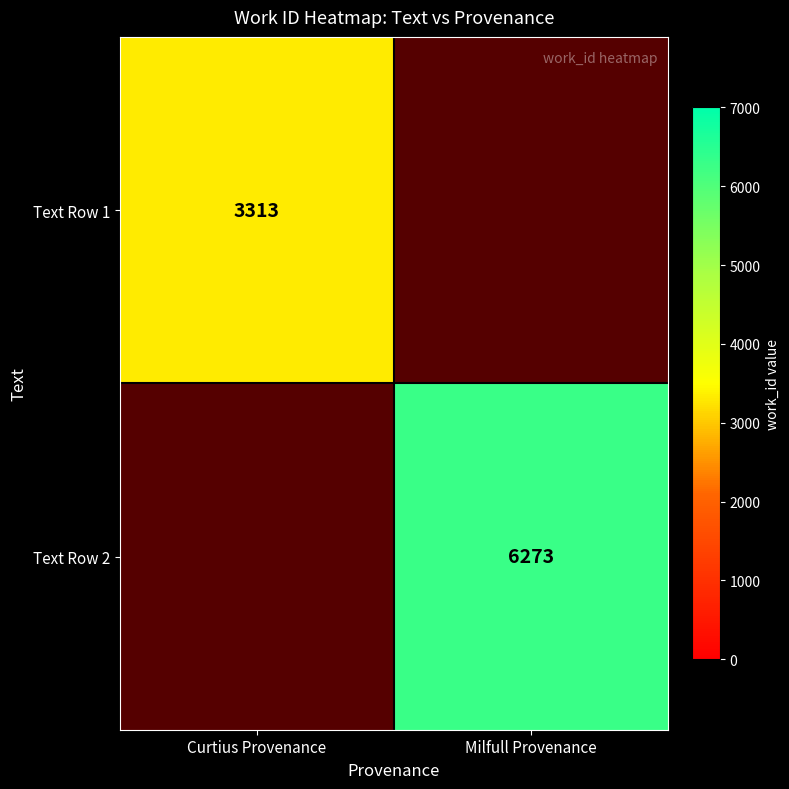

True or false: Text Row 2 has a value of 6273 at Milfull Provenance.

True